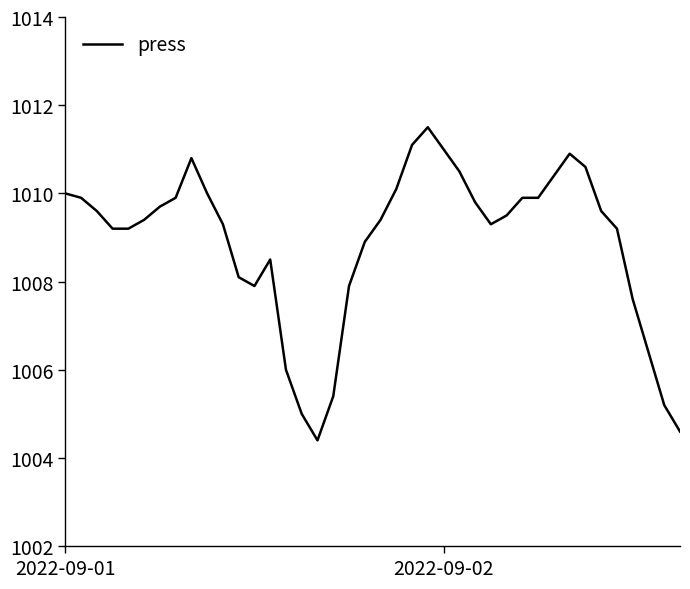

What is the smallest value displayed?

1004.4